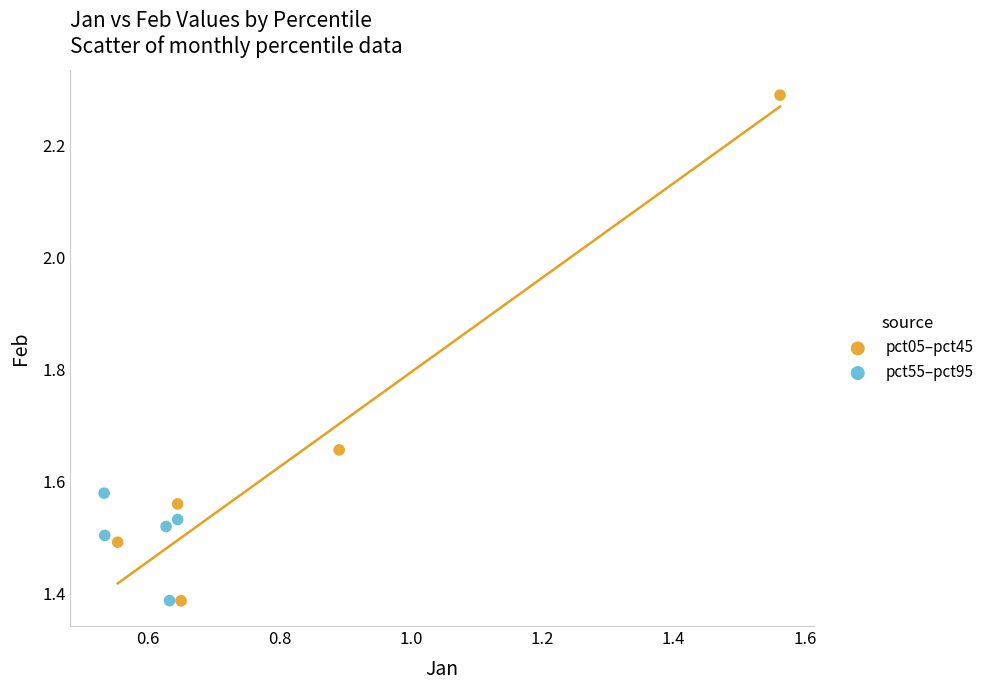

Which series has the largest Y range (max minus min)?

pct05–pct45